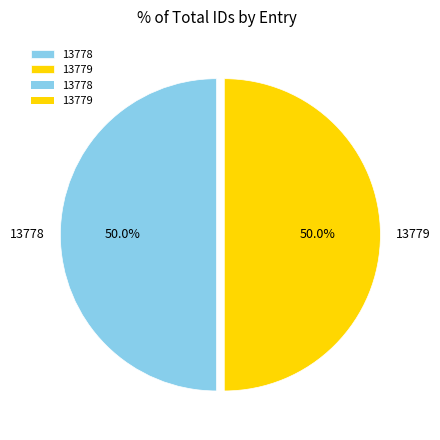

To the nearest percent, what is the average slice percentage?

50%